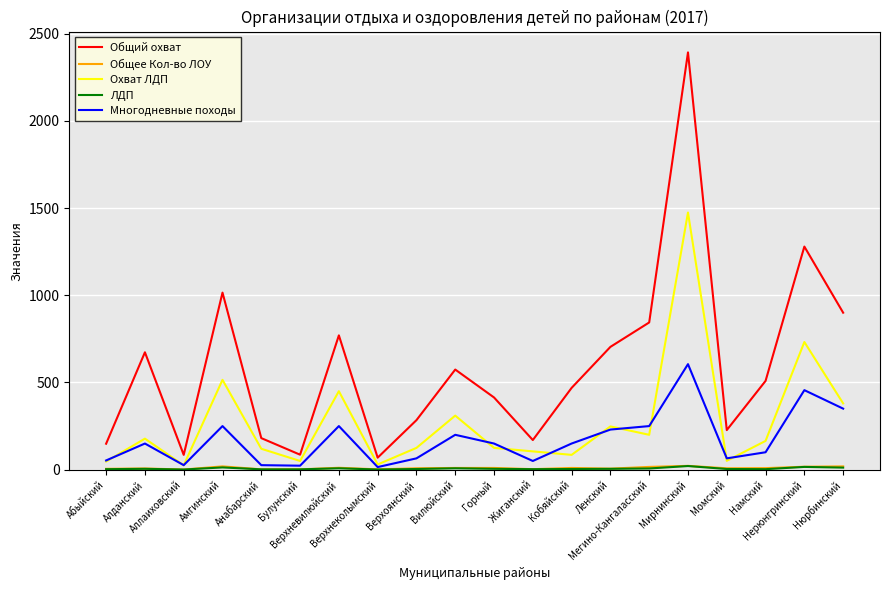

What is the total value across all series at Кобяйский?

718